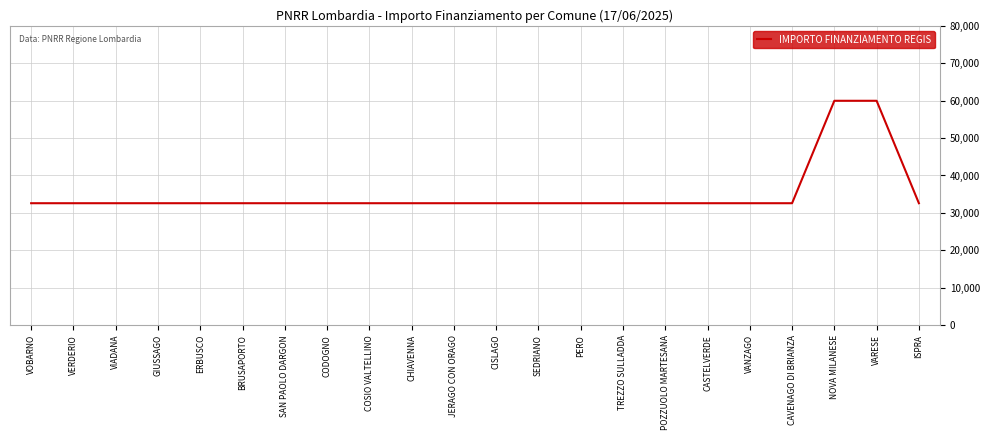

Reading left to right, transcribe all the data shown in this chart.

32589	32589	32589	32589	32589	32589	32589	32589	32589	32589	32589	32589	32589	32589	32589	32589	32589	32589	32589	59966	59966	32589